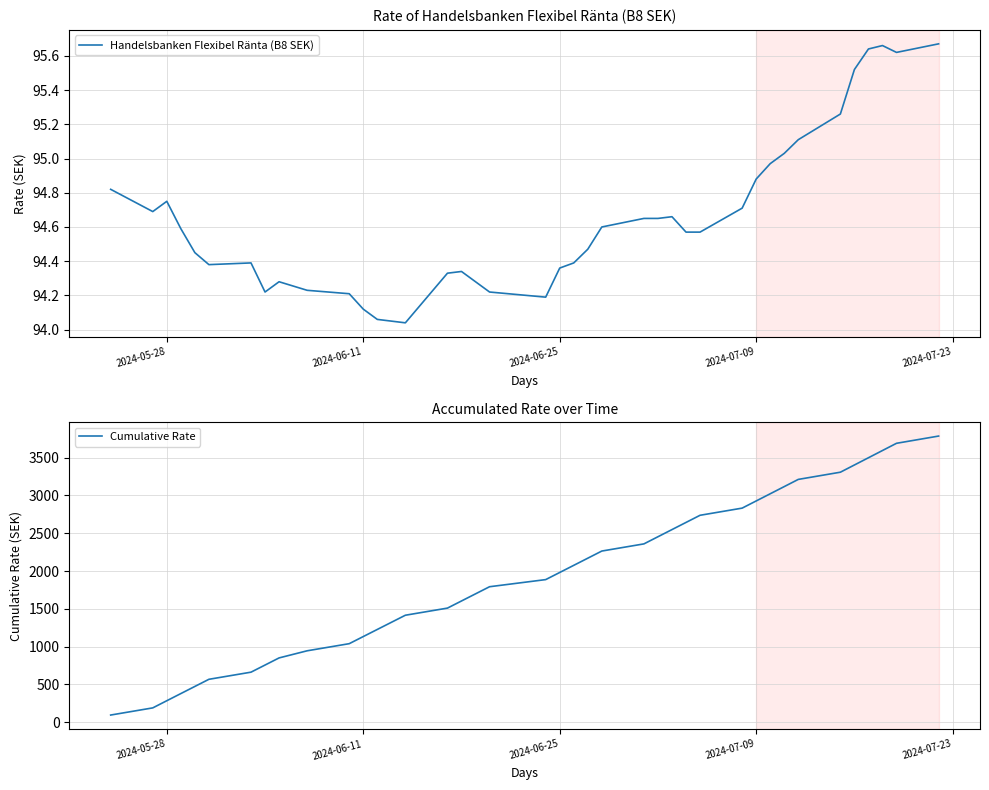

What is the average value of the Handelsbanken Flexibel Ränta (B8 SEK) series?

94.6